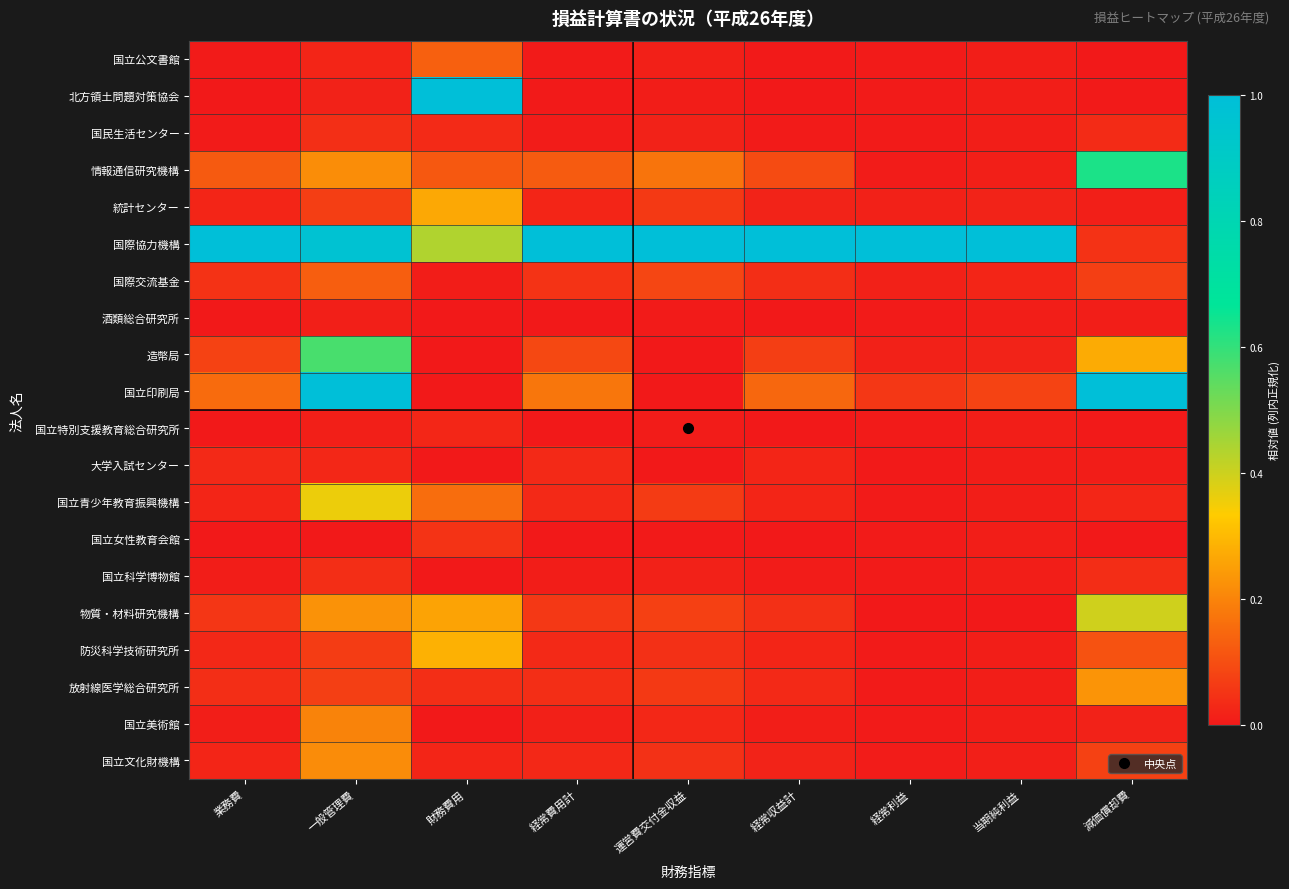

Which series has the largest range (max minus min)?

国立印刷局